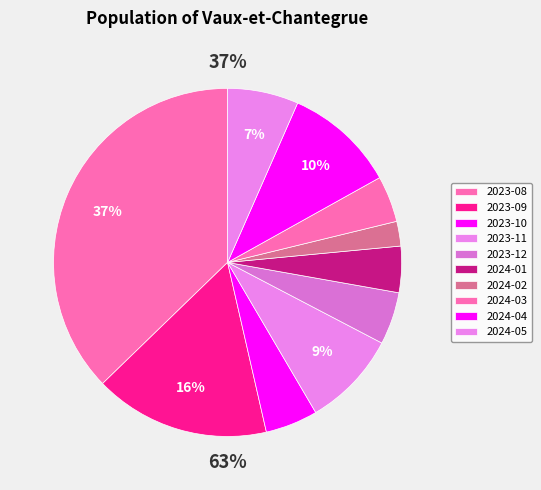

What percentage is the 2024-02 slice, to the nearest percent?

2%